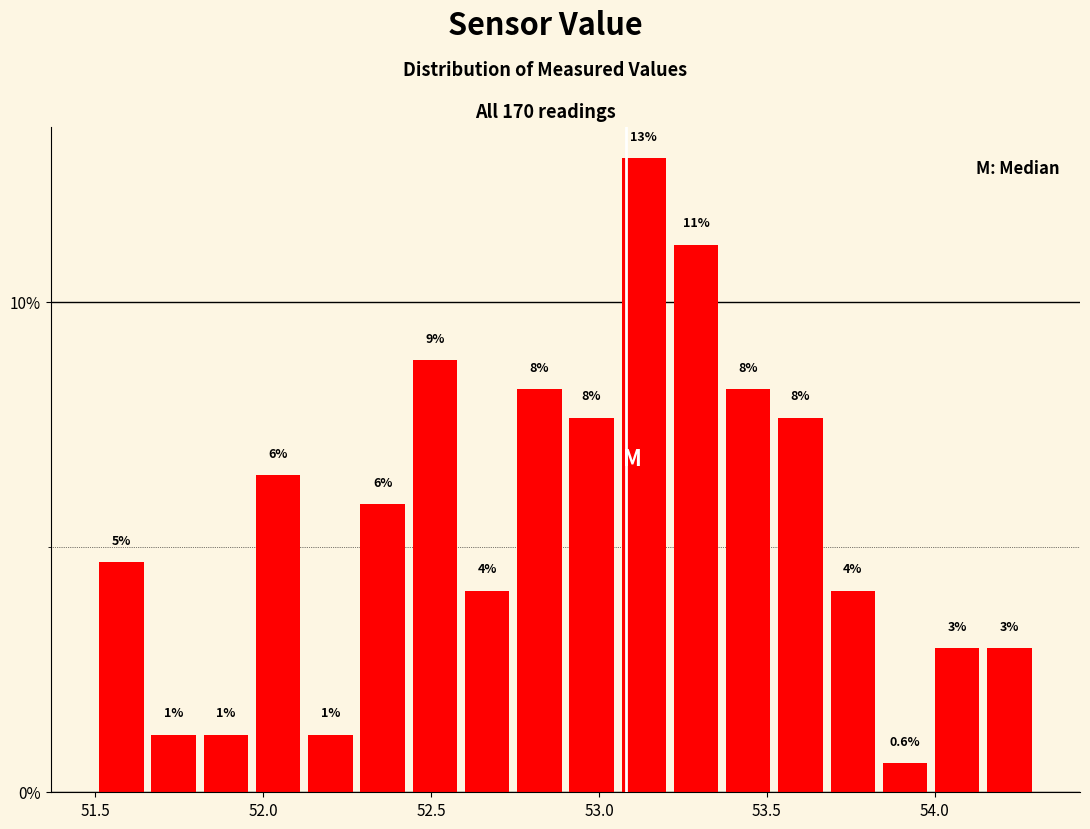

Read against the x-axis, roughly where is the centre of the tallest bar?

53.15